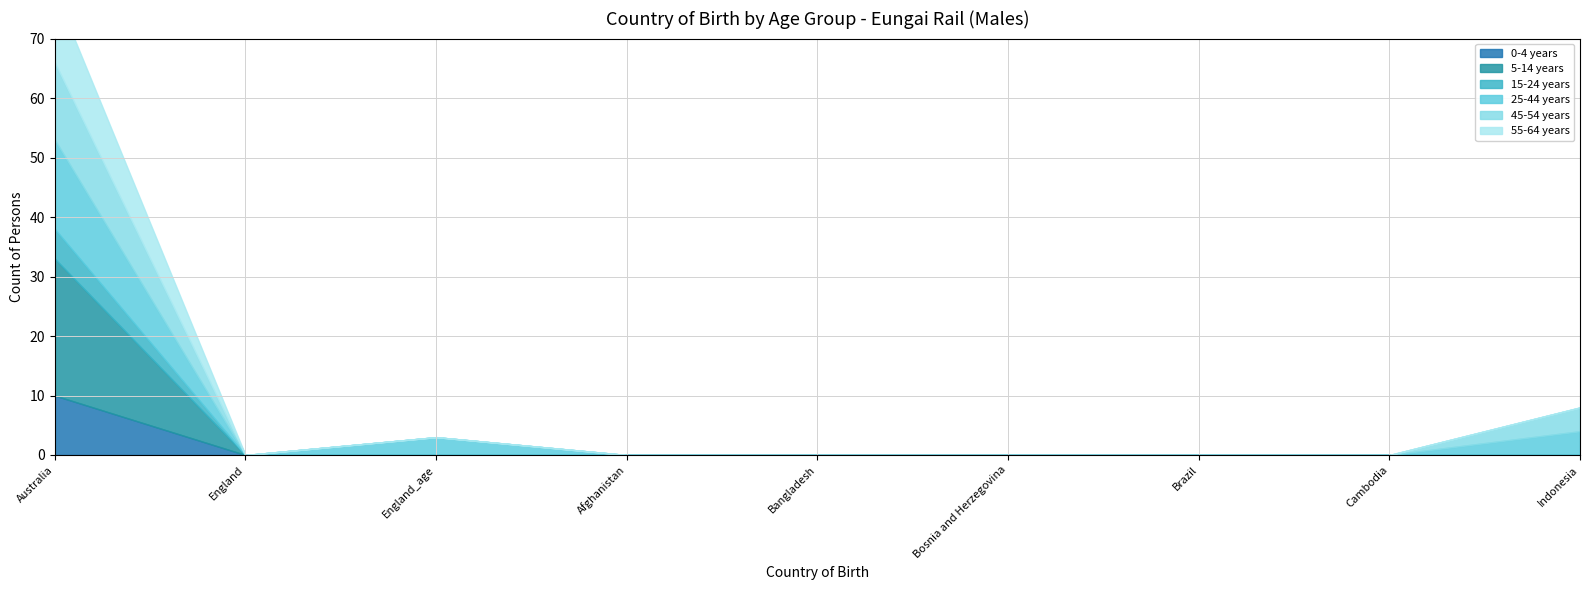

At how many categories does at least one series exceed 3?

2